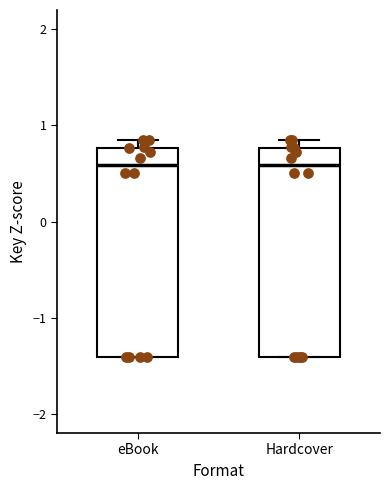

Reading left to right, read every box against the y-axis: the position of its median line, the range the box covers, and the ends of its whiskers. The values are not printed on the chart, so give them approximately, as read against the axis.

eBook: median 0.6, box -1.4 to 0.8, whiskers -1.4 to 0.8 (just above the box's upper edge)
Hardcover: median 0.6, box -1.4 to 0.8, whiskers -1.4 to 0.8 (just above the box's upper edge)